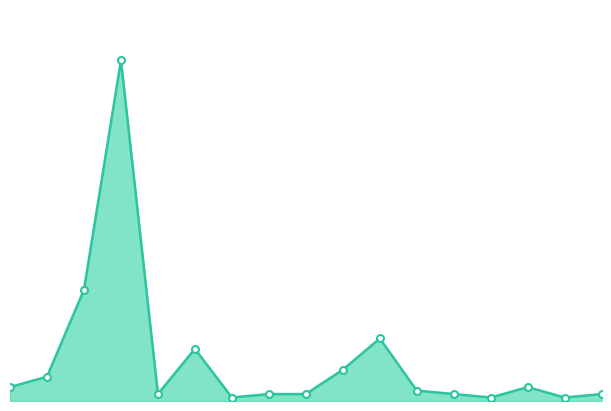

What is the minimum value shown in the chart?

1